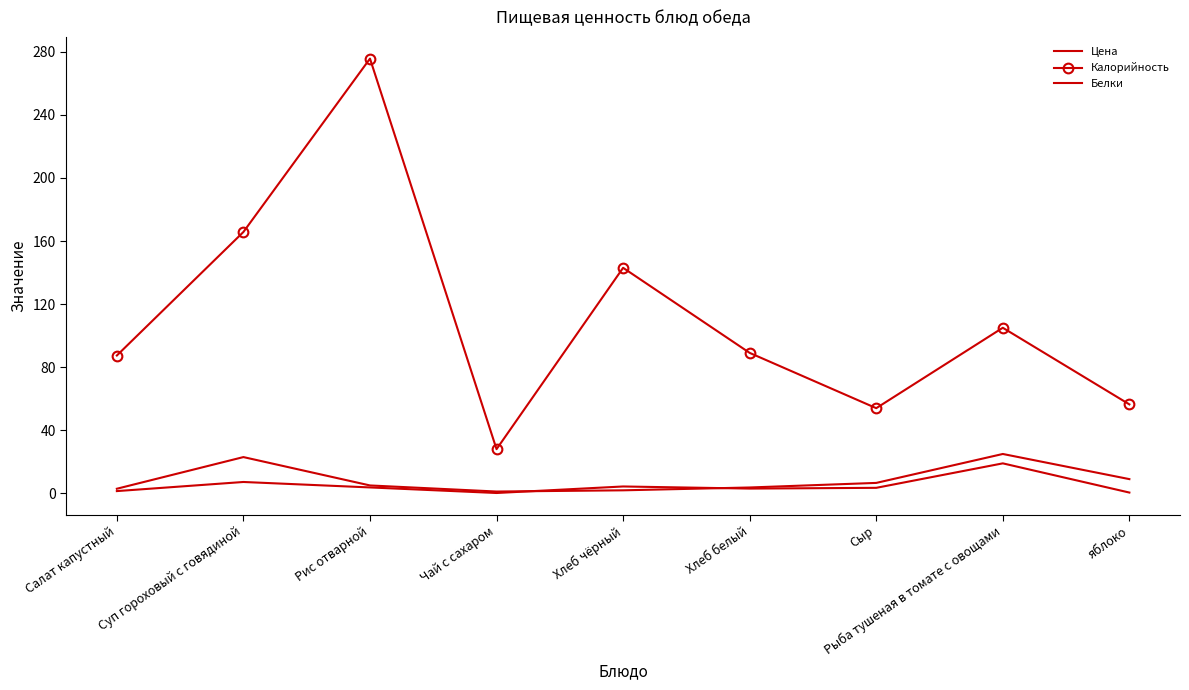

What is the average value of the Калорийность series?

111.6